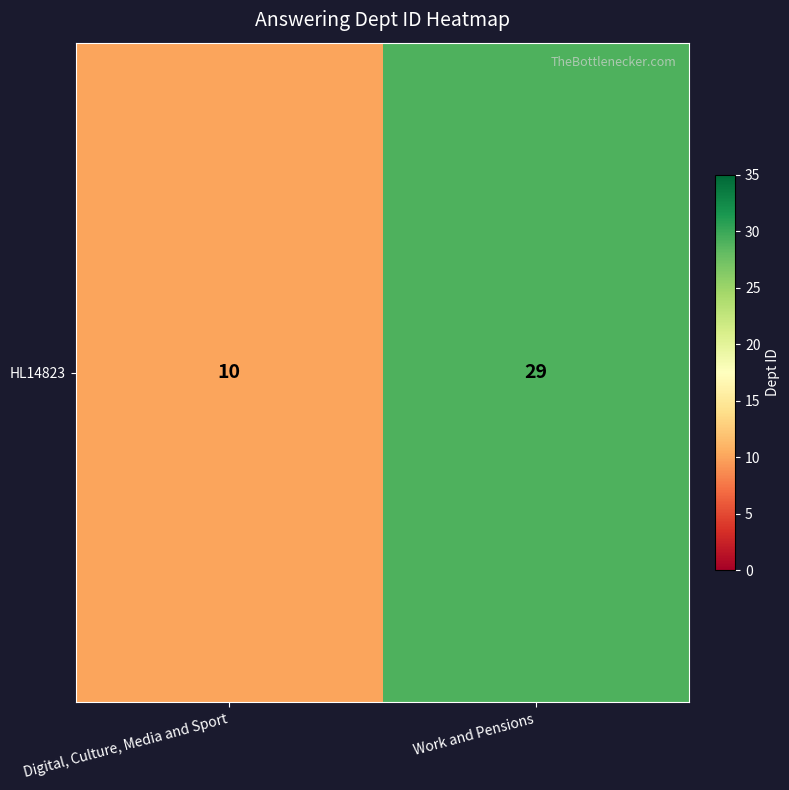

The chart shows a value of 5 at Digital, Culture, Media and Sport. True or false?

False